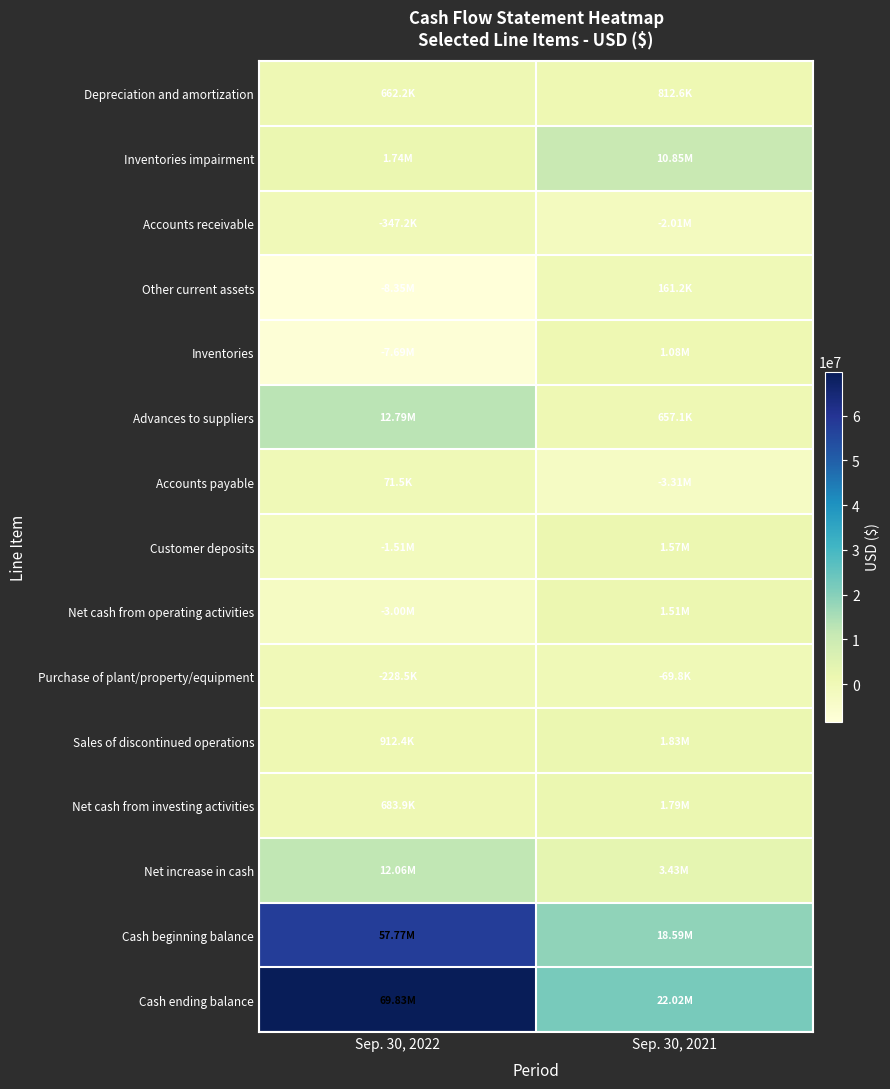

At which category does the chart reach its minimum across all series?

Sep. 30, 2022